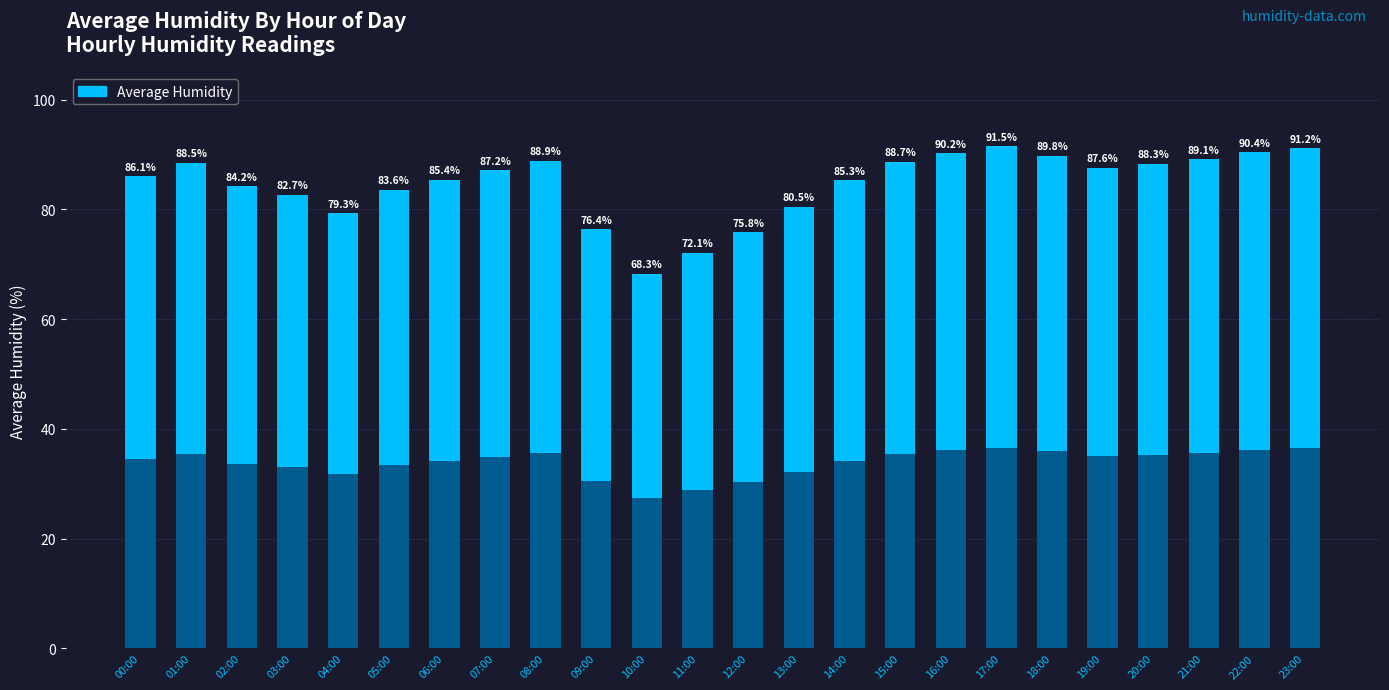

What is the label of the 5th bar from the right?

19:00